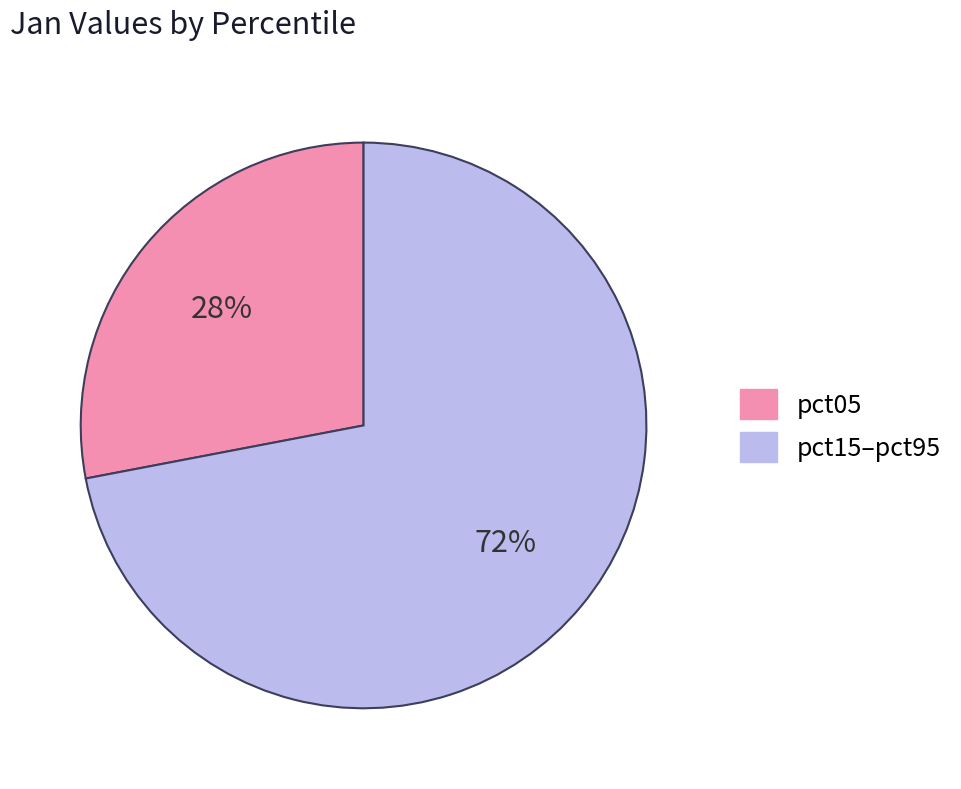

Which category has the smallest portion of the pie?

pct05